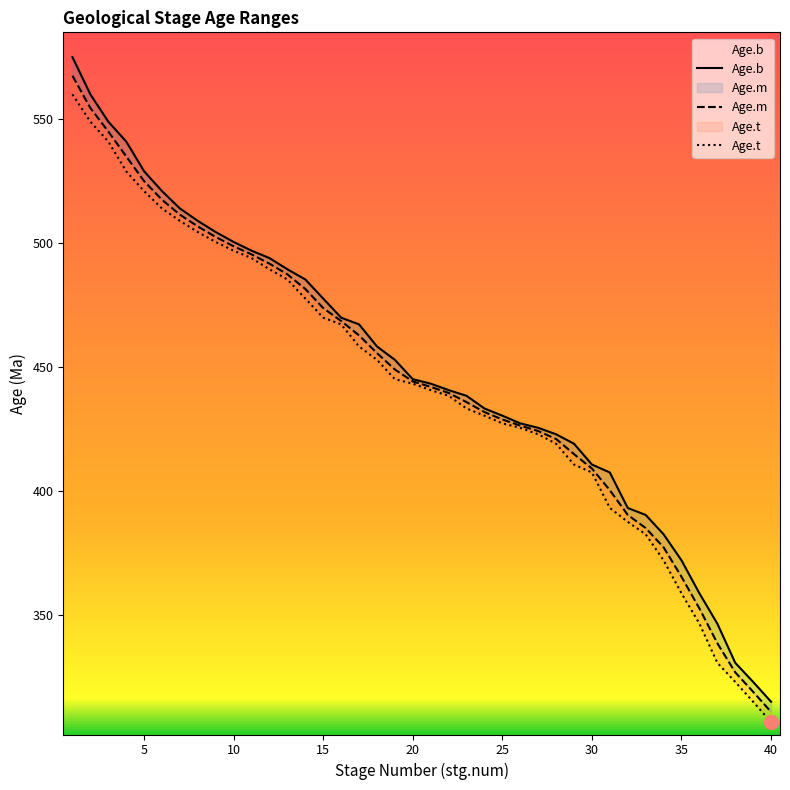

True or false: Age.m and Age.b intersect in this chart.

False